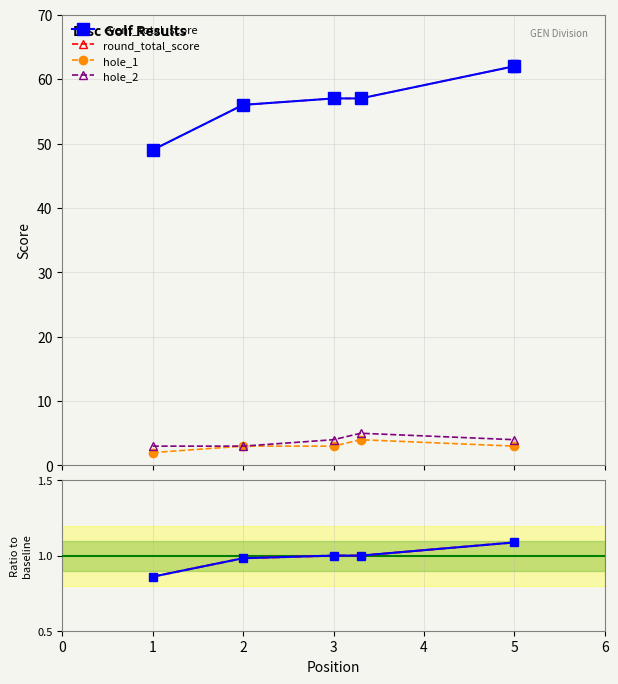

How many interior local peaks does the hole_2 series have?

1